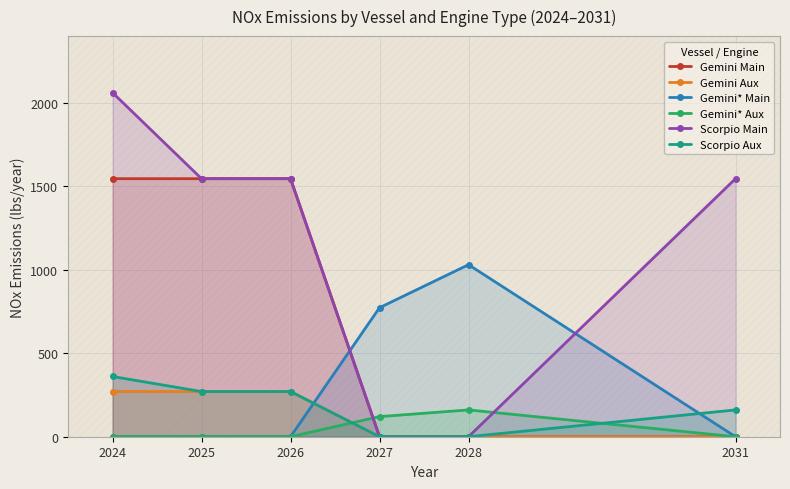

Reading left to right, extract all data points from this chart.

Gemini Main: 1545.9	1545.9	1545.9	0.0	0.0	0.0
Gemini Aux: 270.6	270.6	270.6	0.0	0.0	0.0
Gemini* Main: 0.0	0.0	0.0	773.0	1030.6	0.0
Gemini* Aux: 0.0	0.0	0.0	120.4	160.6	0.0
Scorpio Main: 2061.2	1545.9	1545.9	0.0	0.0	1545.9
Scorpio Aux: 360.9	270.6	270.6	0.0	0.0	160.6